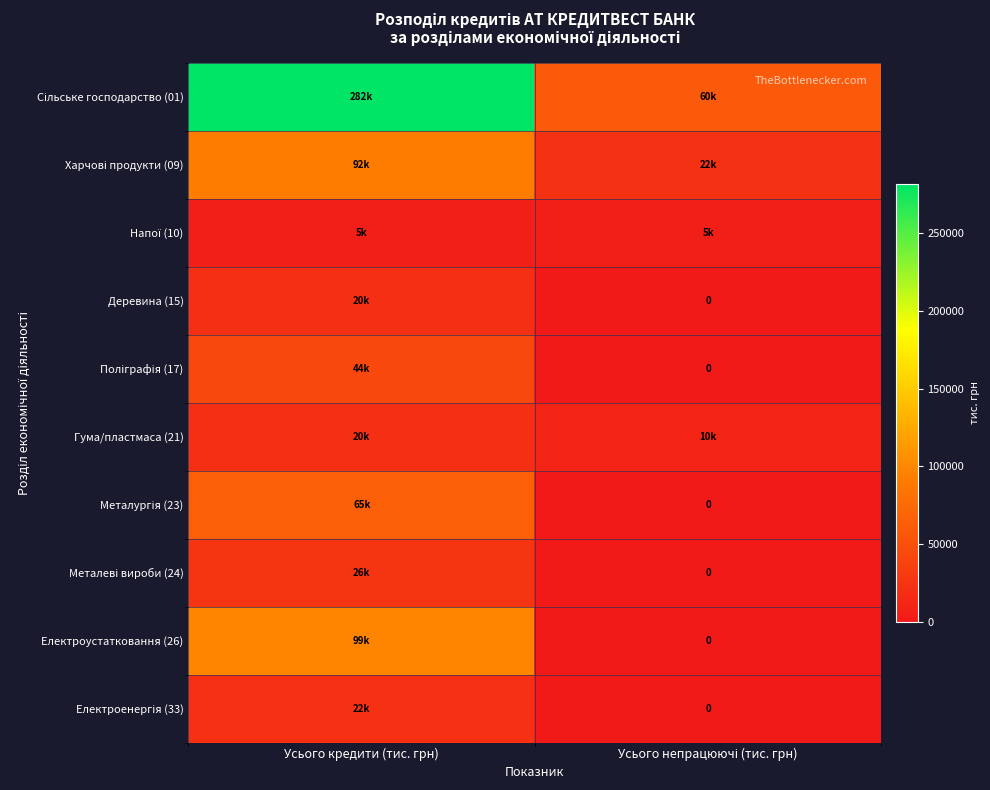

Which category has the lowest value across all series?

Усього непрацюючі (тис. грн)